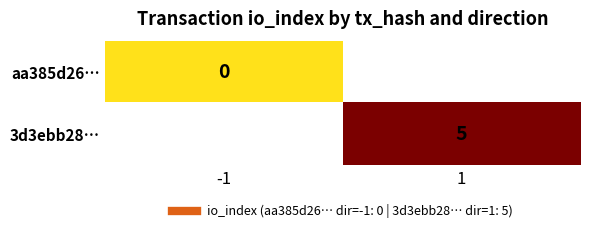

List the series in order of their peak value, lowest first.

aa385d26…, 3d3ebb28…